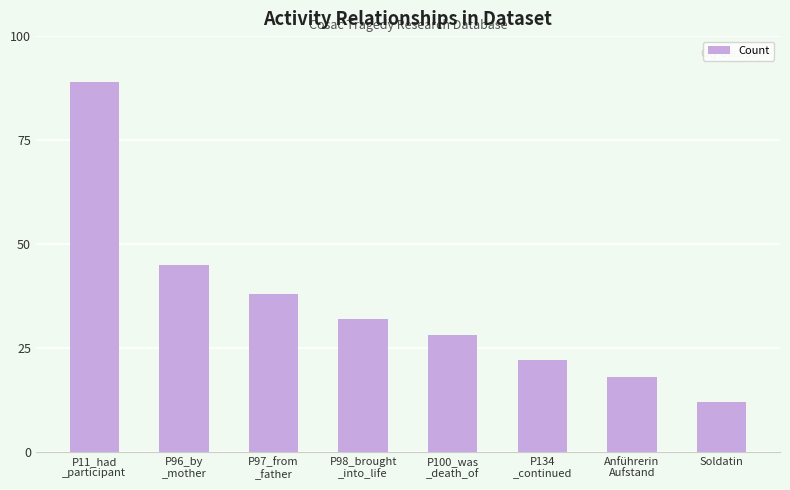

What is the value of the 8th bar from the left?

12